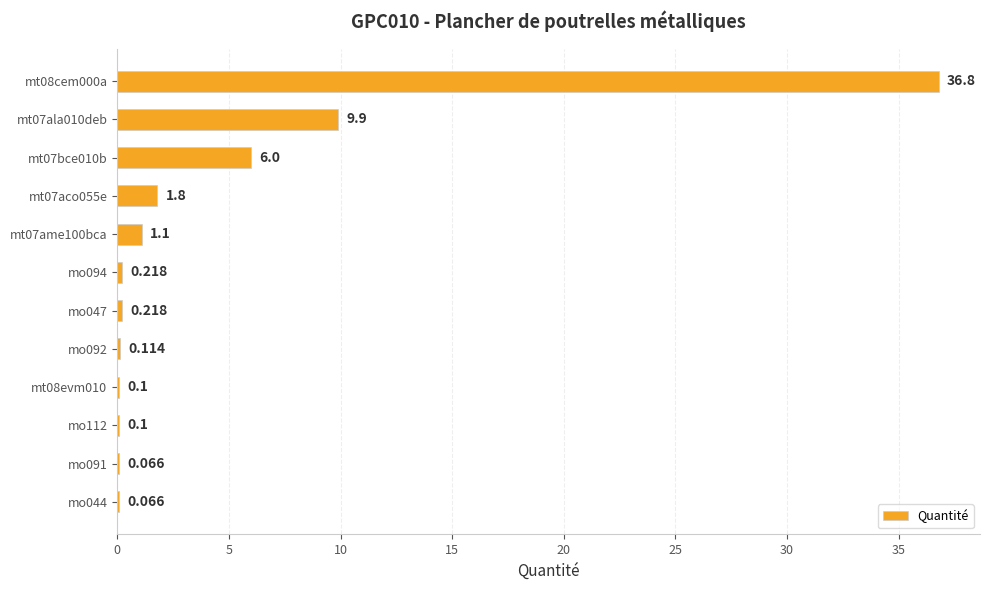

How many data points does each series have?

12